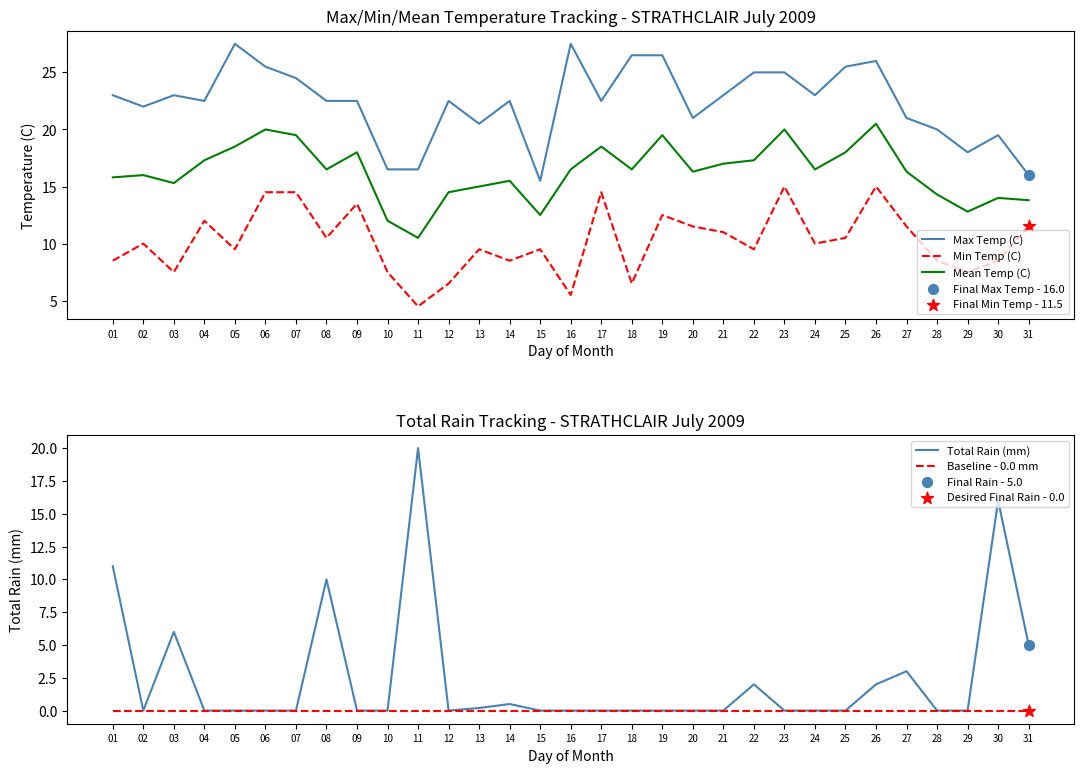

Is the value of Min Temp (C) at 19 greater than the value of Max Temp (C) at 29?

No